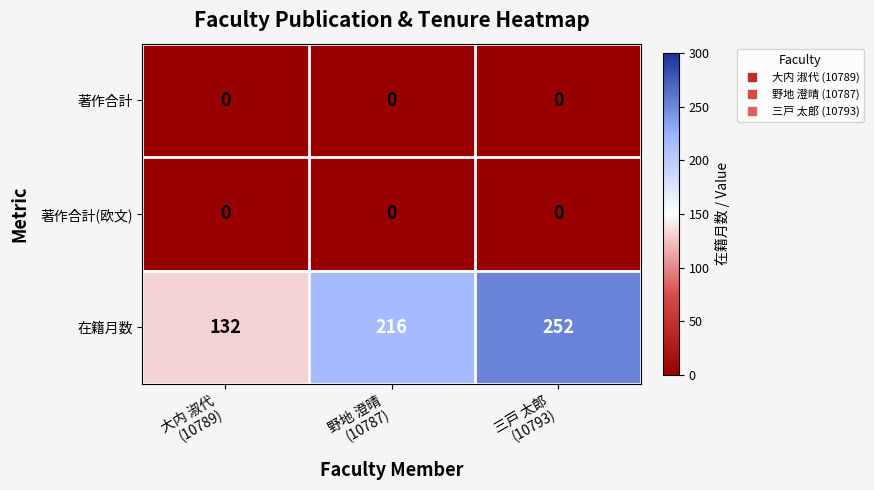

What is the difference between the maximum and second lowest values in the 在籍月数 series?

36